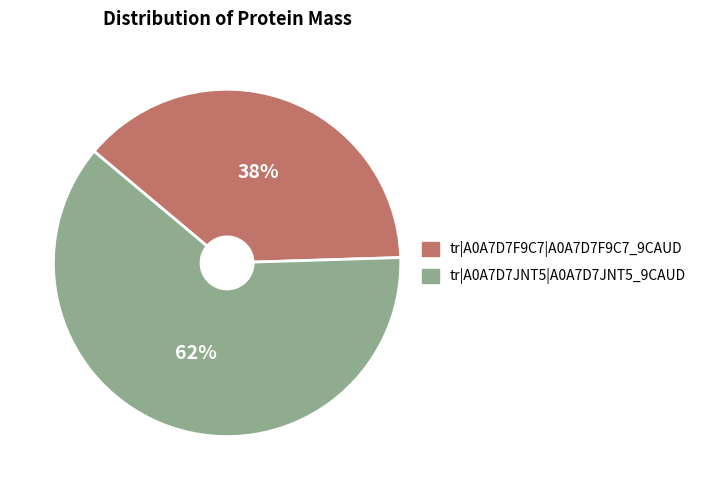

Do tr|A0A7D7JNT5|A0A7D7JNT5_9CAUD and tr|A0A7D7F9C7|A0A7D7F9C7_9CAUD together represent more than half of the pie?

Yes